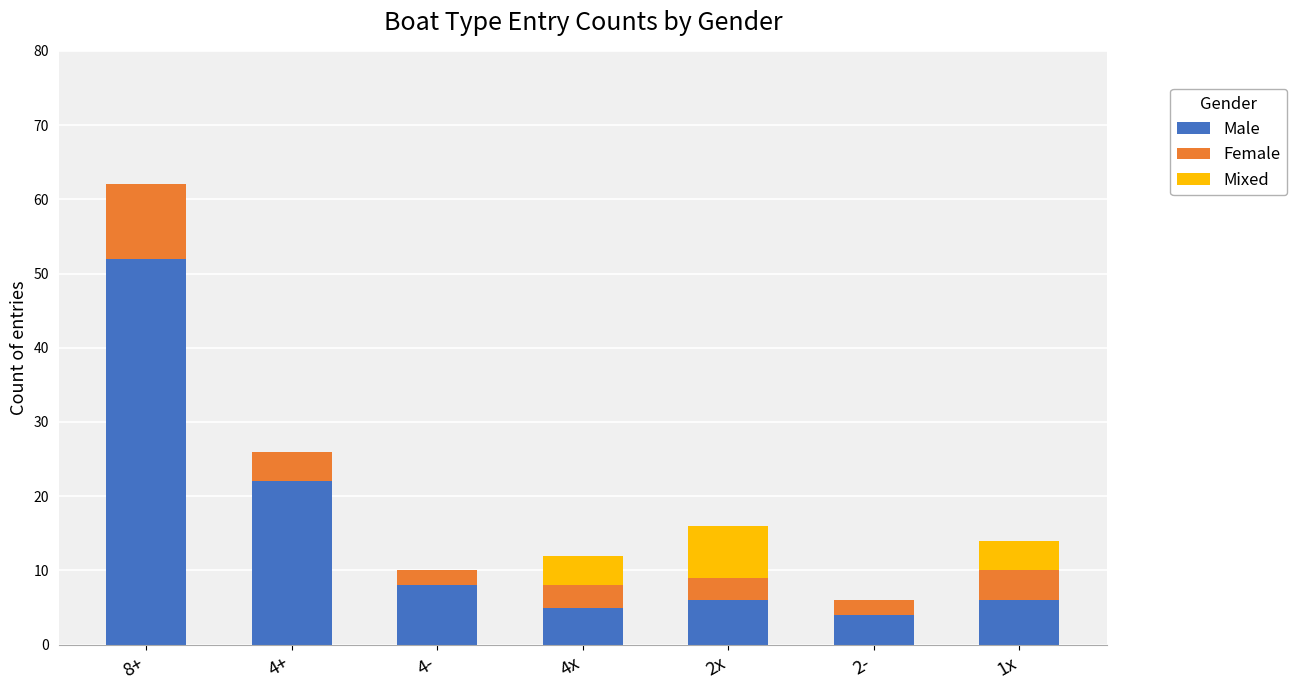

Reading left to right, list the values for the Male series.

8+=52	4+=22	4-=8	4x=5	2x=6	2-=4	1x=6